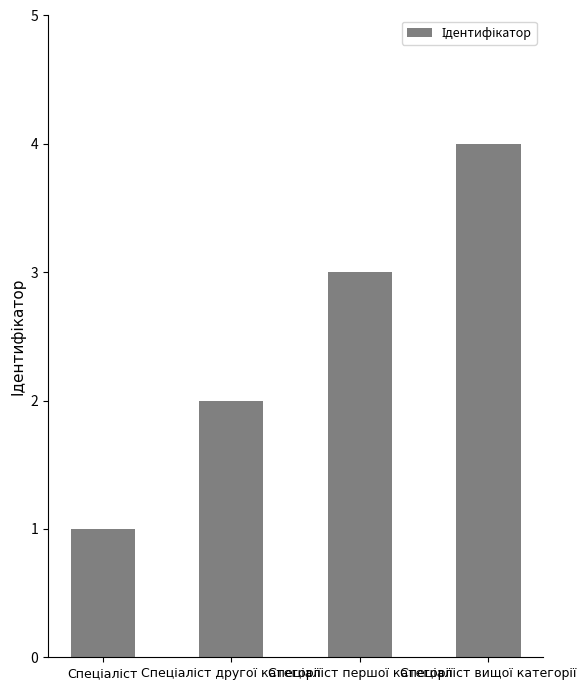

What is the difference between the second highest and second lowest values?

1